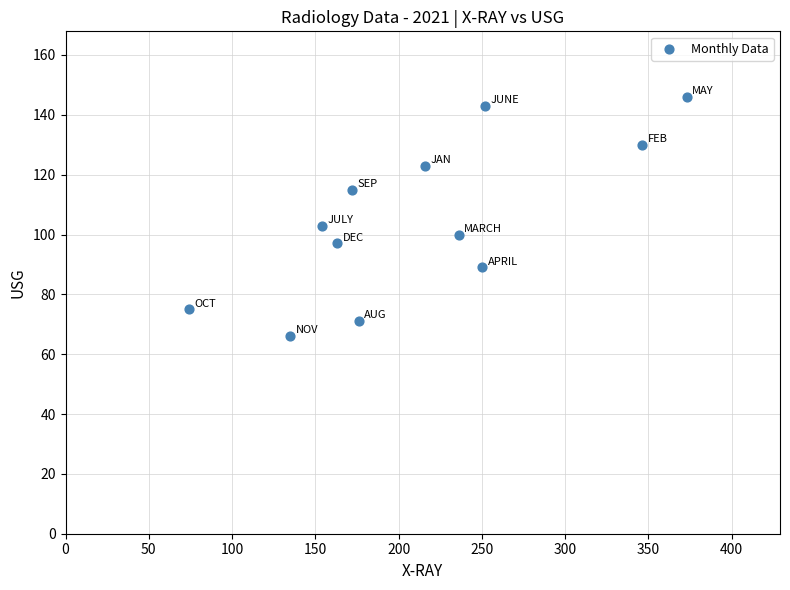

What Y value in the scatter plot is closest to 106?

103